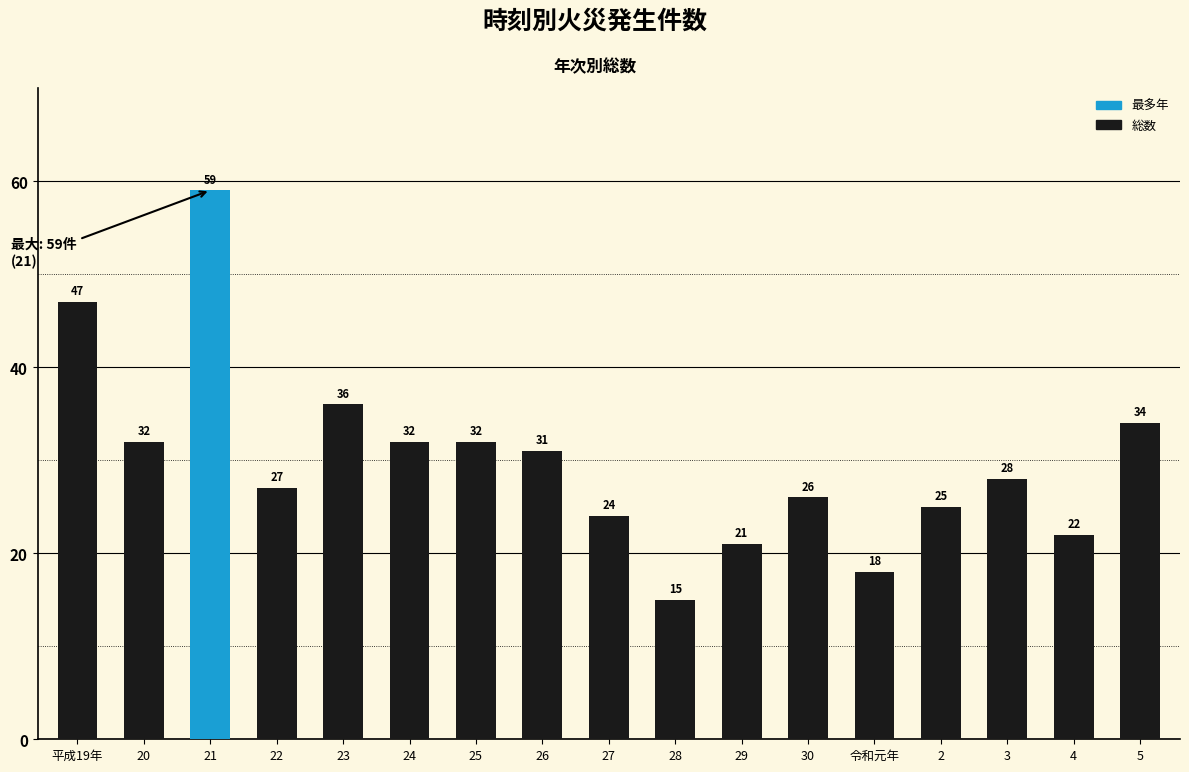

What is the label of the 13th bar from the right?

23